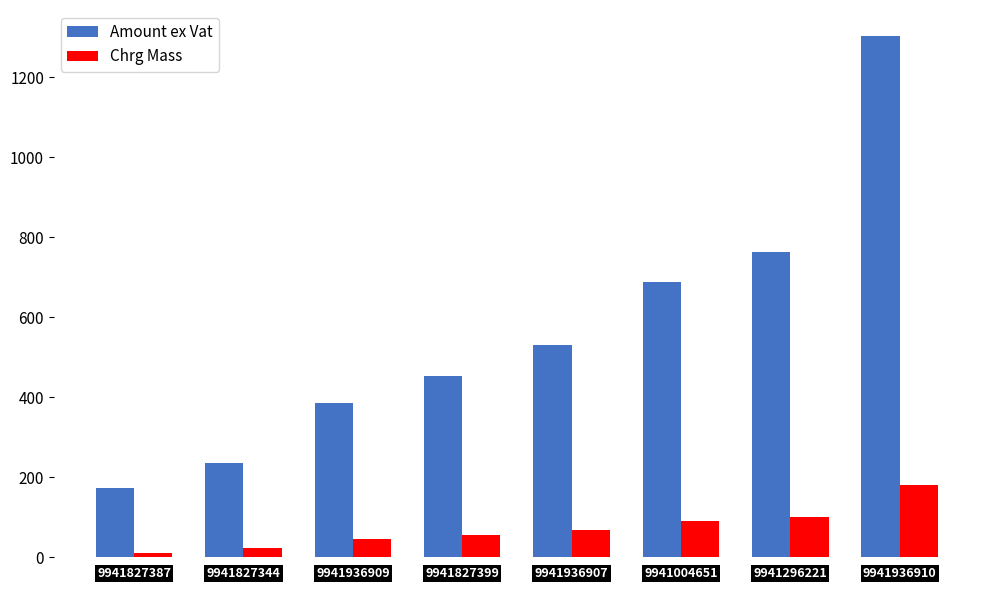

Which series has the widest spread of values?

Amount ex Vat